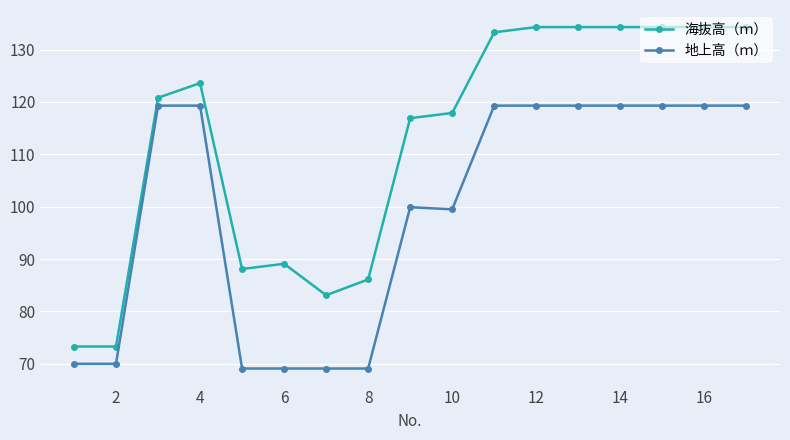

Which series has the largest range (max minus min)?

海抜高（ｍ）